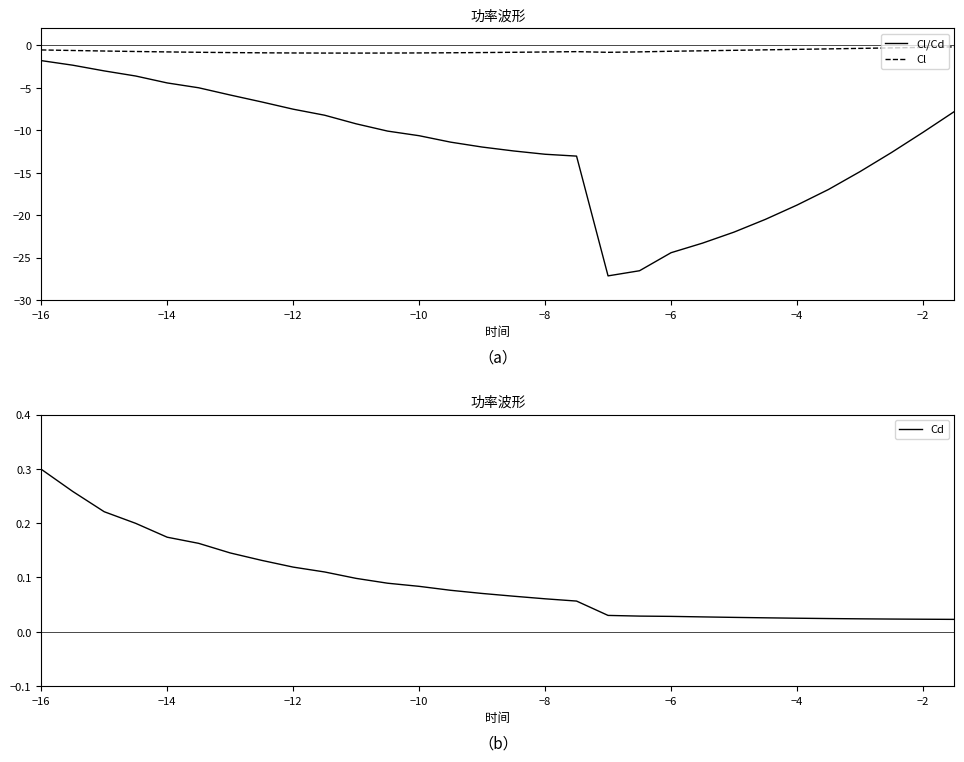

Reading left to right, transcribe all the data shown in this chart.

Cl/Cd: -1.8	-2.3	-3.0	-3.6	-4.4	-5.0	-5.8	-6.7	-7.5	-8.2	-9.2	-10.1	-10.6	-11.4	-12.0	-12.4	-12.8	-13.0	-27.2	-26.6	-24.4	-23.3	-22.0	-20.5	-18.8	-17.0	-14.9	-12.6	-10.2	-7.8
Cl: -0.5	-0.6	-0.7	-0.7	-0.8	-0.8	-0.8	-0.9	-0.9	-0.9	-0.9	-0.9	-0.9	-0.9	-0.8	-0.8	-0.8	-0.7	-0.8	-0.8	-0.7	-0.6	-0.6	-0.5	-0.5	-0.4	-0.4	-0.3	-0.2	-0.2
Cd: 0.3	0.3	0.2	0.2	0.2	0.2	0.1	0.1	0.1	0.1	0.1	0.1	0.1	0.1	0.1	0.1	0.1	0.1	0.0	0.0	0.0	0.0	0.0	0.0	0.0	0.0	0.0	0.0	0.0	0.0